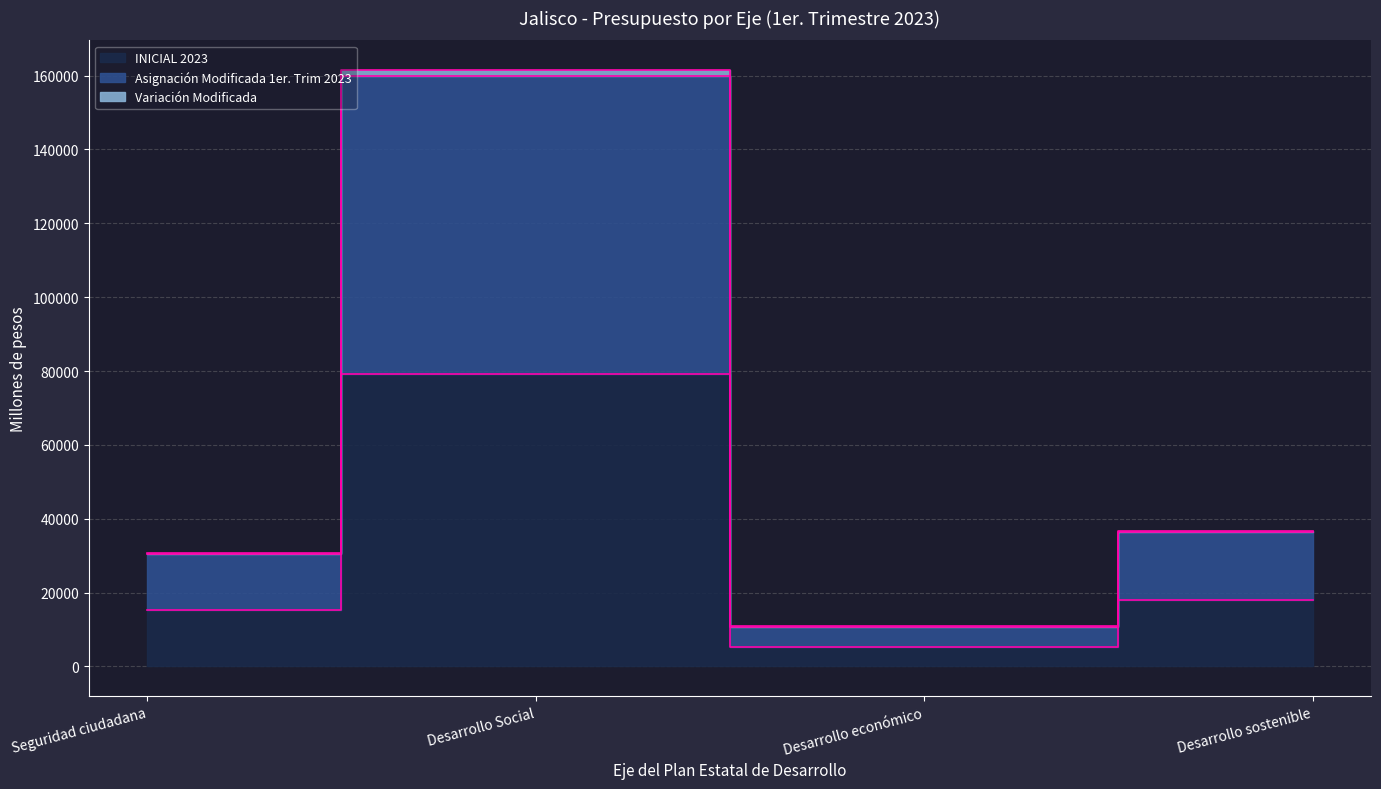

Which series changed the most between Seguridad ciudadana and Desarrollo Social?

Asignación Modificada 1er. Trim 2023